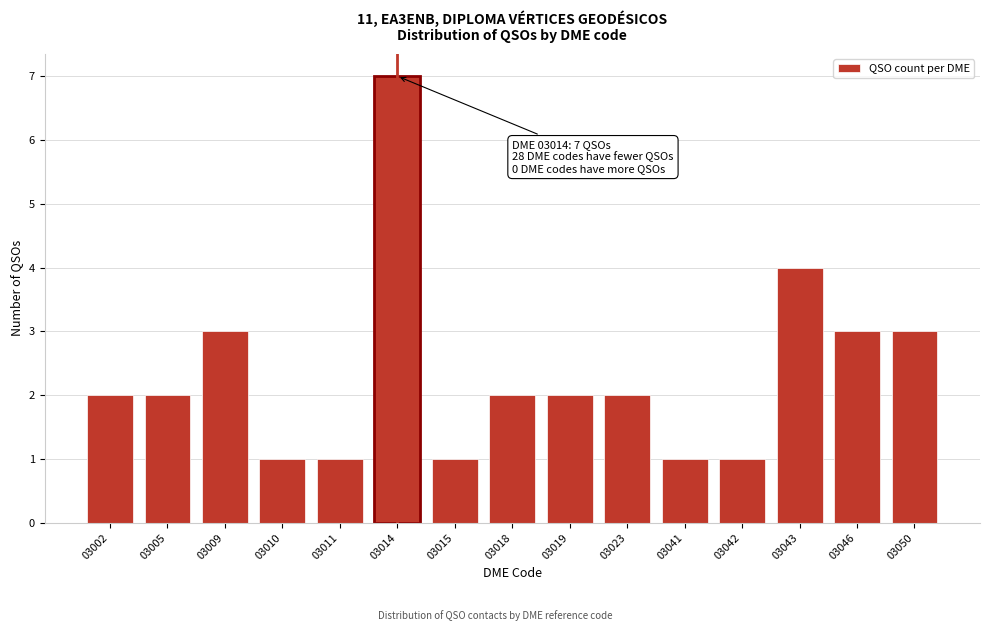

Reading left to right, what are all the values shown in this chart?

2	2	3	1	1	7	1	2	2	2	1	1	4	3	3